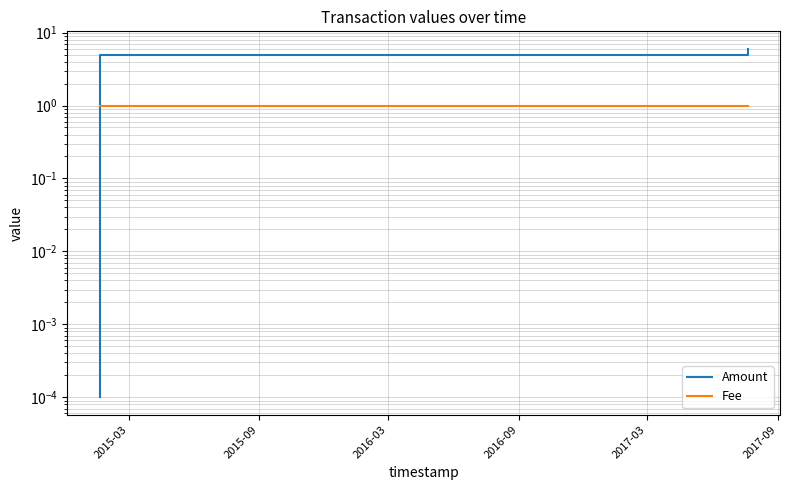

List the series in order of their overall mean, highest first.

Amount, Fee